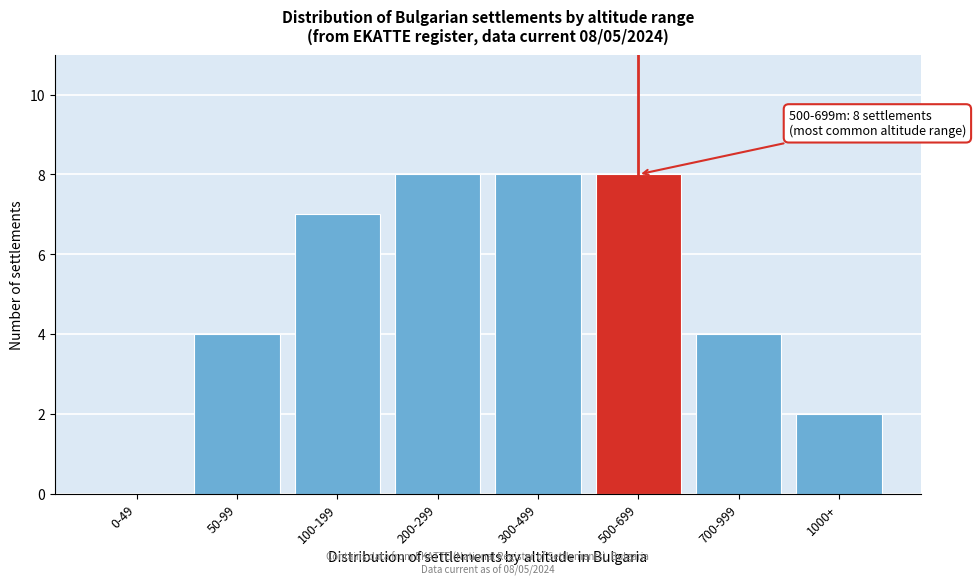

Reading left to right, list all the values displayed in this chart.

0-49=0	50-99=4	100-199=7	200-299=8	300-499=8	500-699=8	700-999=4	1000+=2